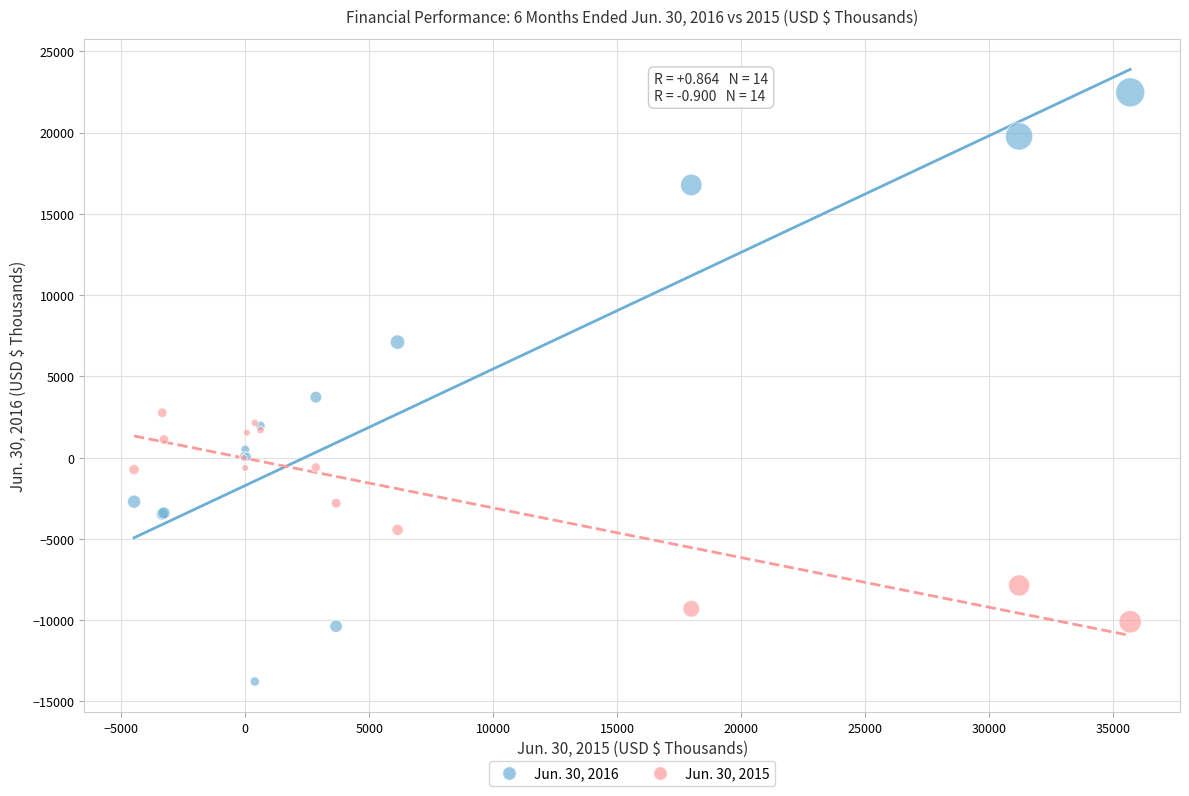

Which series reaches the minimum Y coordinate?

Jun. 30, 2016